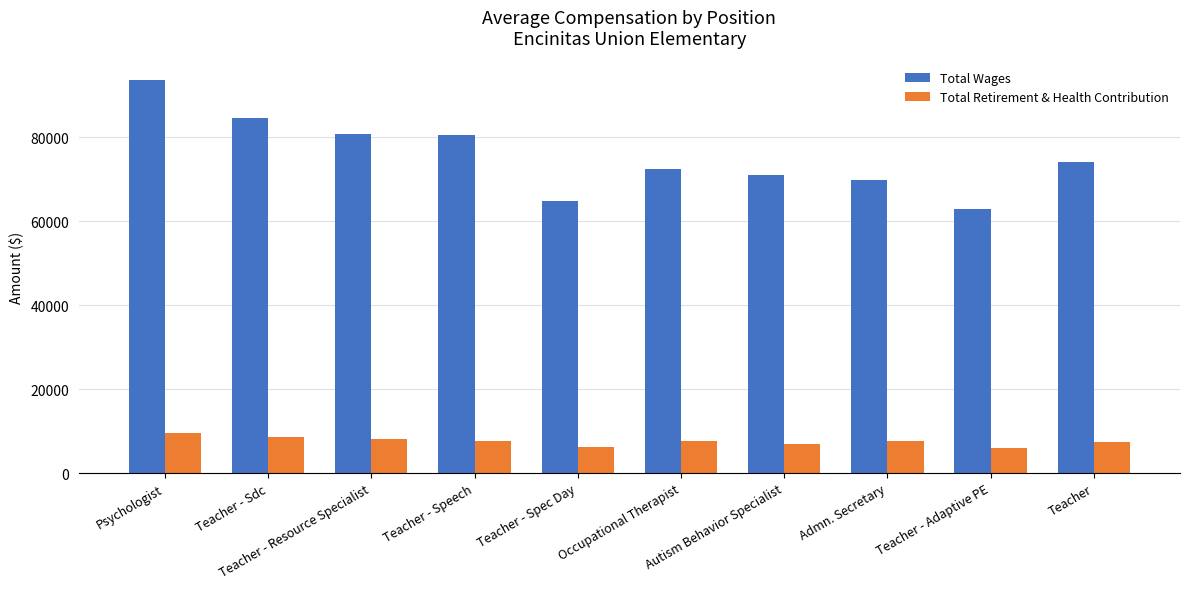

What value does the Total Wages series have at Teacher?

74094.0